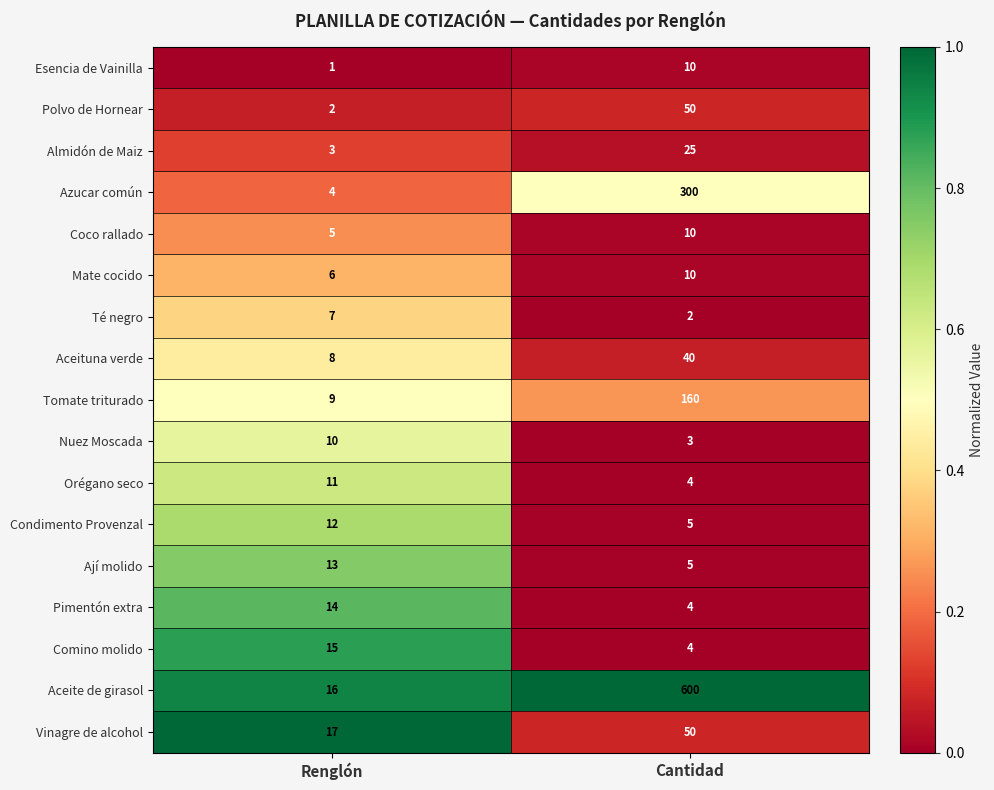

At Renglón, list the series in order from largest to smallest.

Vinagre de alcohol, Aceite de girasol, Comino molido, Pimentón extra, Ají molido, Condimento Provenzal, Orégano seco, Nuez Moscada, Tomate triturado, Aceituna verde, Té negro, Mate cocido, Coco rallado, Azucar común, Almidón de Maiz, Polvo de Hornear, Esencia de Vainilla